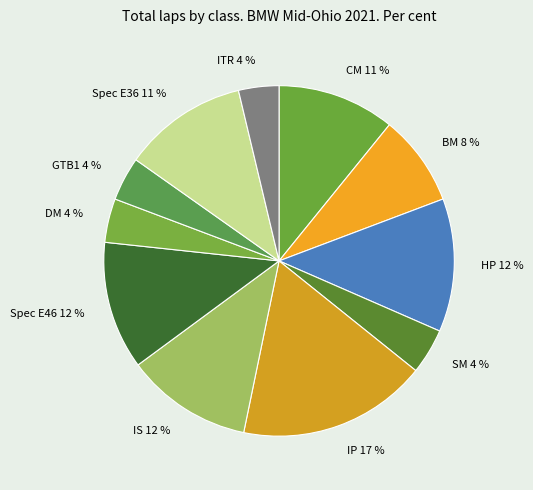

Which category has the biggest portion of the pie?

IP 17 %